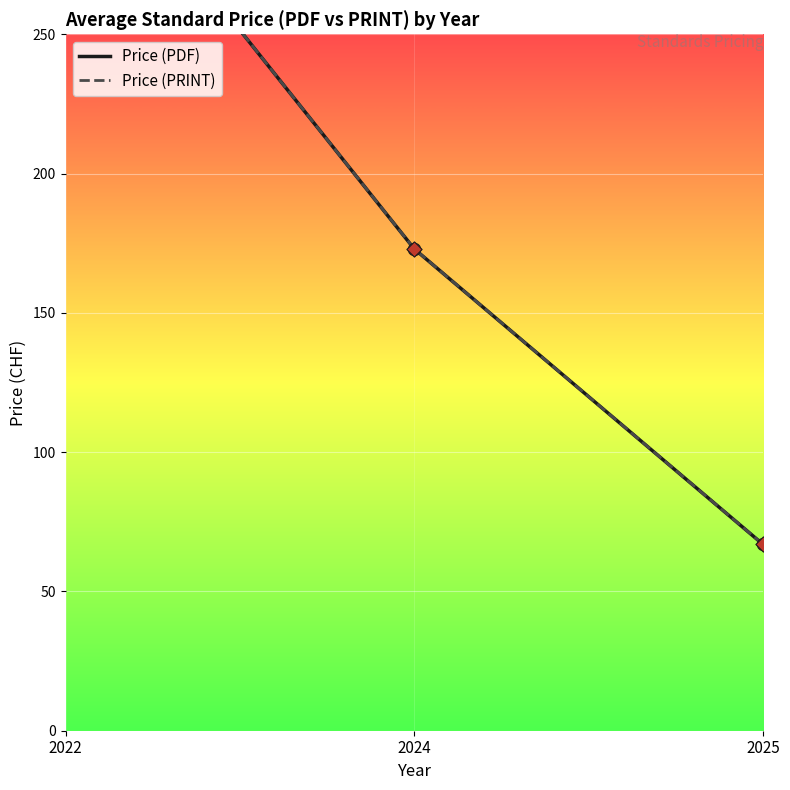

At how many categories does at least one series exceed 121?

2